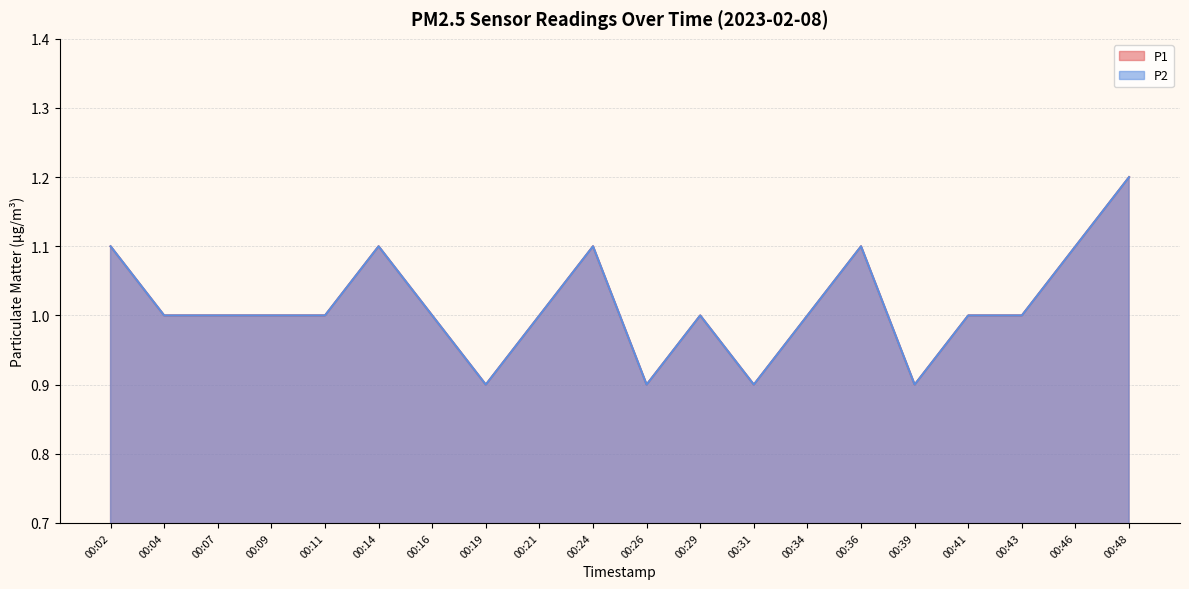

Does the chart have visible grid lines?

Yes